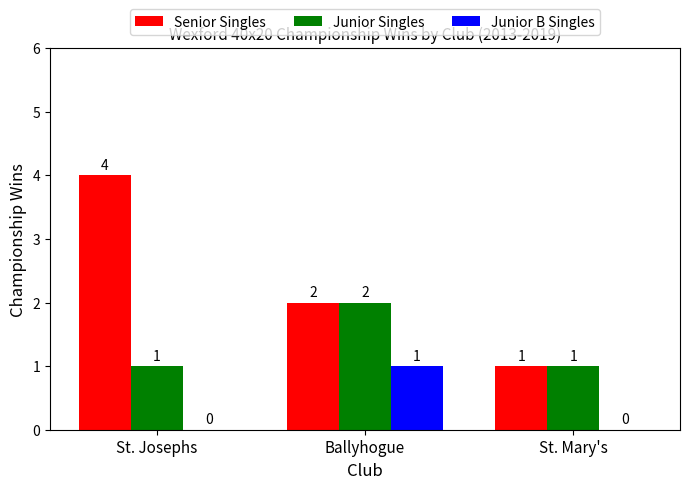

Reading left to right, what are all the values shown in this chart?

Senior Singles: 4	2	1
Junior Singles: 1	2	1
Junior B Singles: 0	1	0